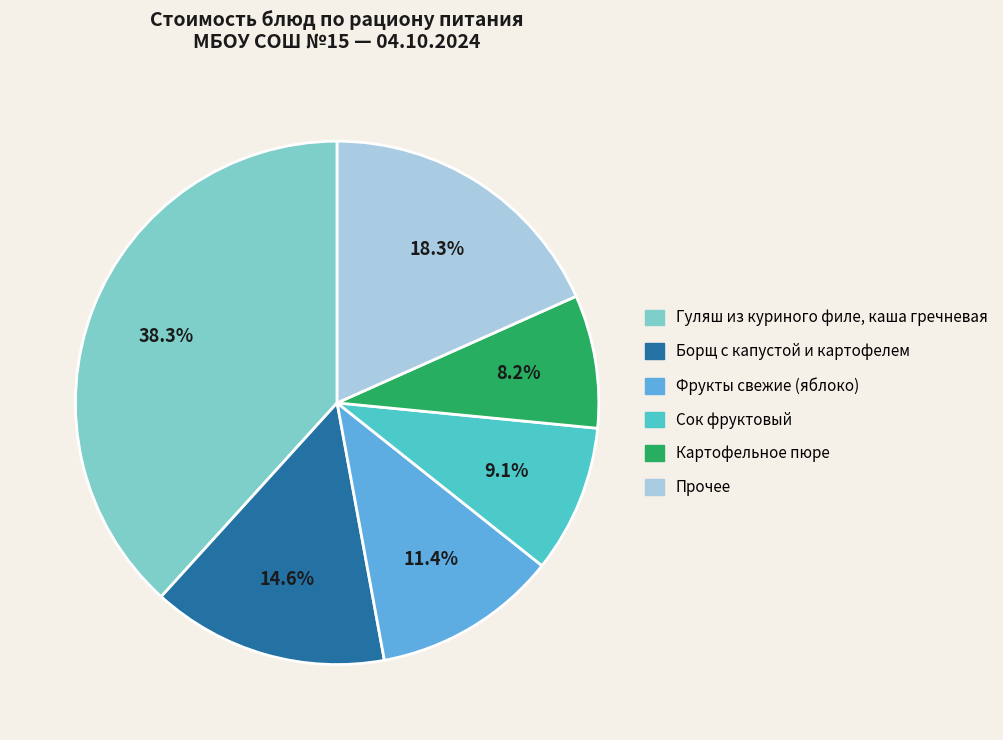

Is there any slice that represents more than half of the pie?

No